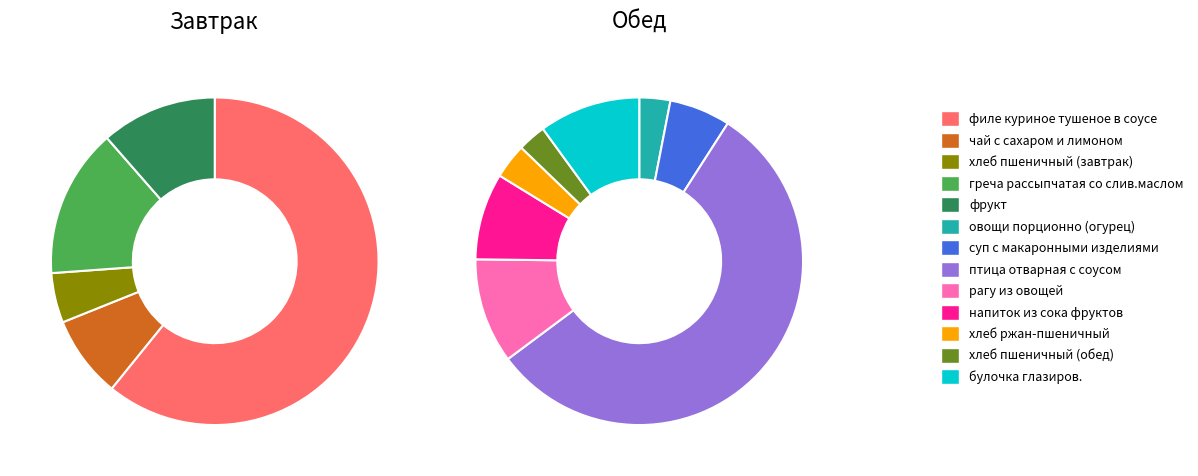

What is the largest slice in the pie chart?

птица отварная с соусом